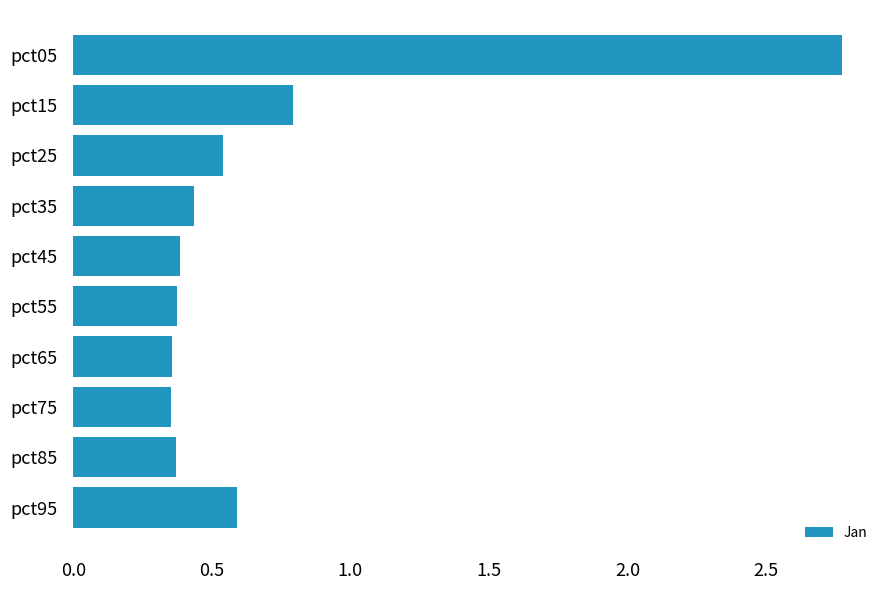

Where is the data nearest to the value 1?

pct15